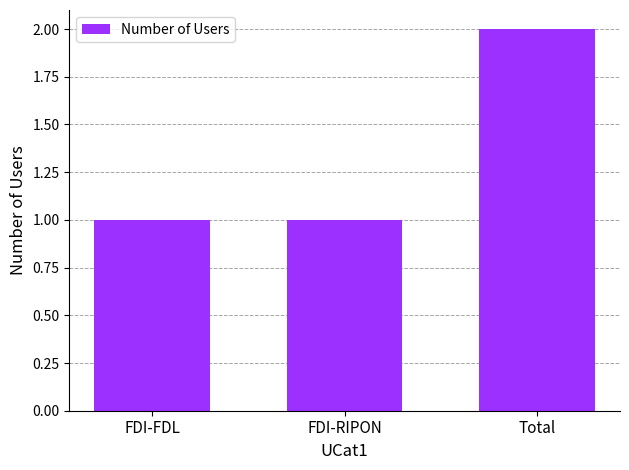

What is the change in value from FDI-FDL to Total?

+1